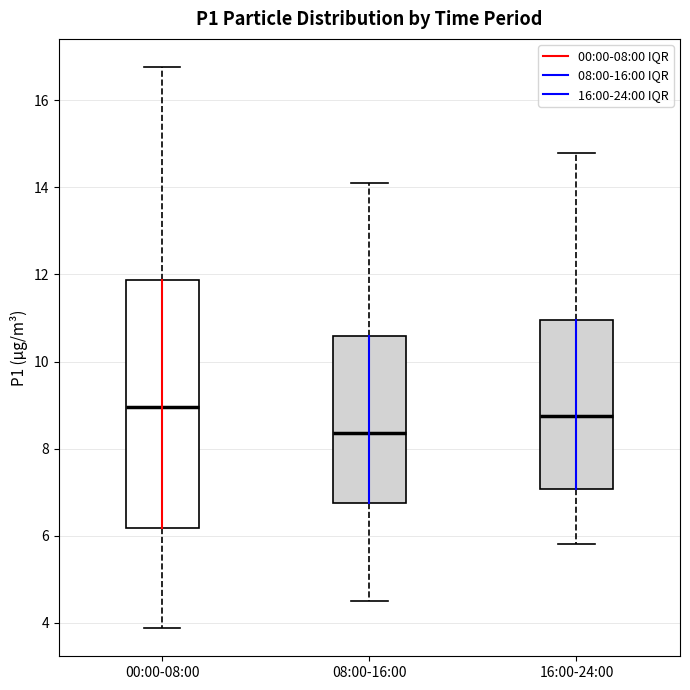

Where is the lower edge of the box for 00:00-08:00 on the y-axis? The values are not printed on the chart, so give them approximately, as read against the axis.

6.2